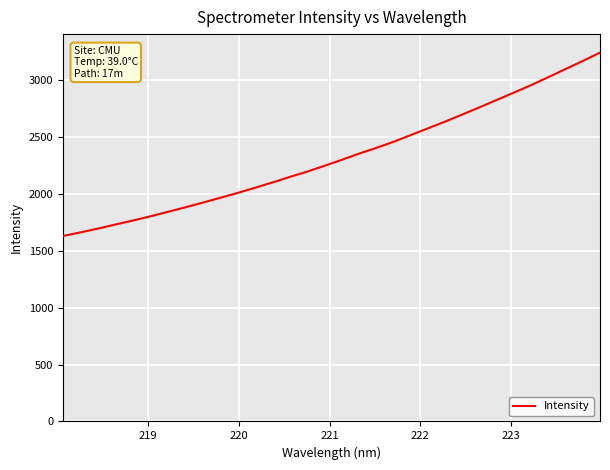

What is the greatest value displayed?

3242.0